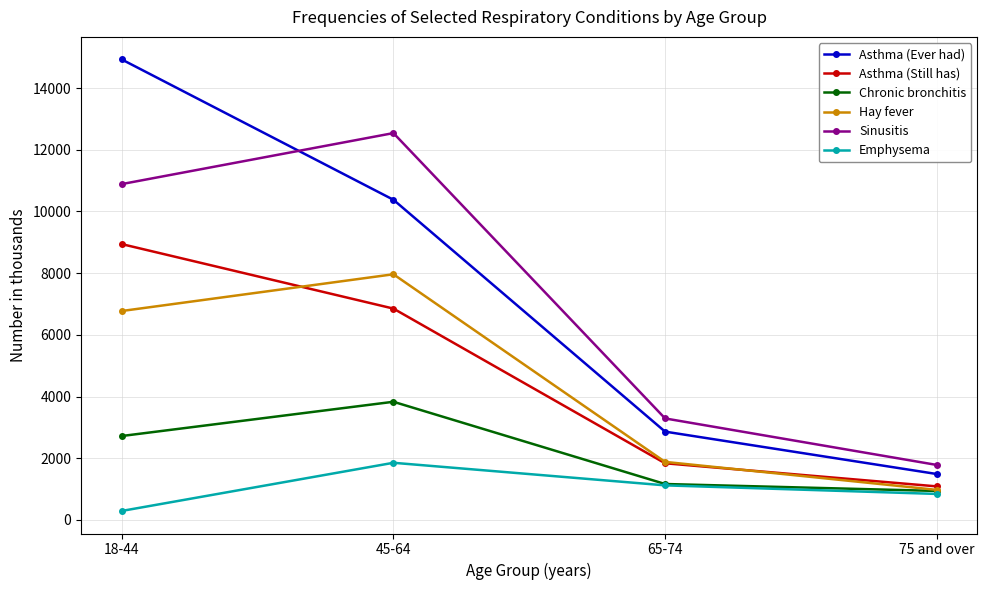

At how many categories does at least one series exceed 1636?

4